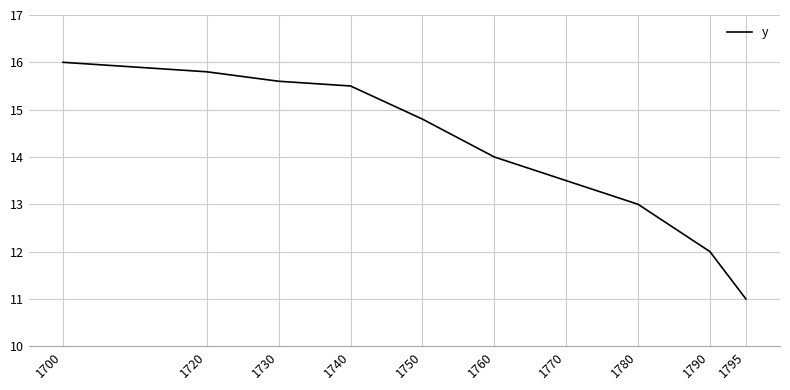

What is the greatest value displayed?

16.0